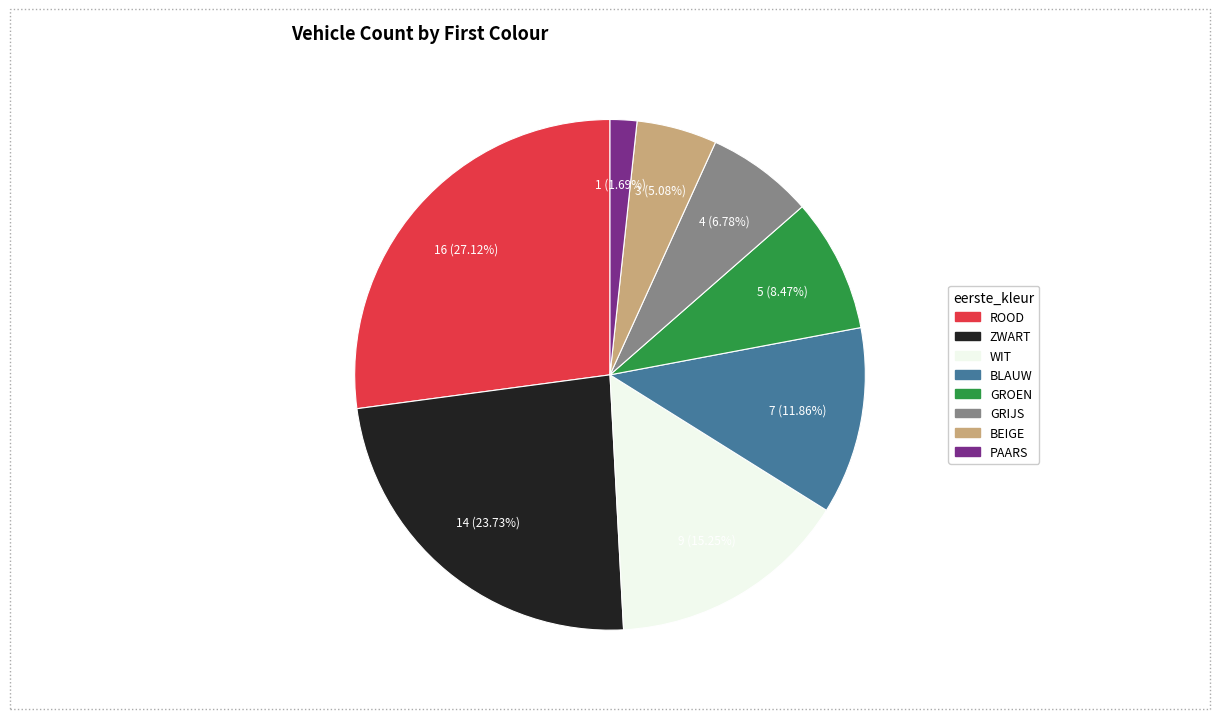

Count the number of slices in the pie.

8